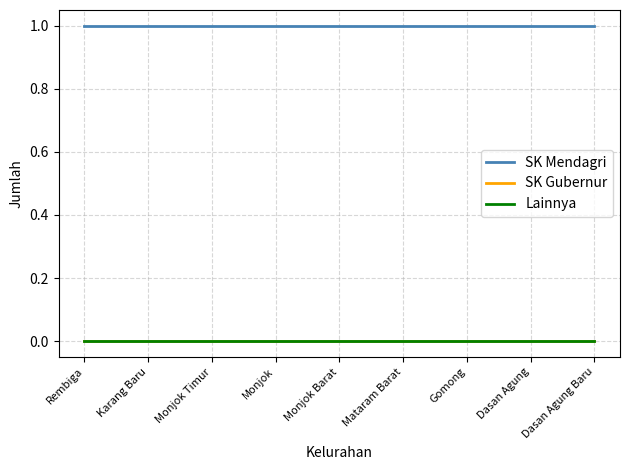

Reading right to left, transcribe all the data shown in this chart.

SK Mendagri: Dasan Agung Baru=1	Dasan Agung=1	Gomong=1	Mataram Barat=1	Monjok Barat=1	Monjok=1	Monjok Timur=1	Karang Baru=1	Rembiga=1
SK Gubernur: Dasan Agung Baru=0	Dasan Agung=0	Gomong=0	Mataram Barat=0	Monjok Barat=0	Monjok=0	Monjok Timur=0	Karang Baru=0	Rembiga=0
Lainnya: Dasan Agung Baru=0	Dasan Agung=0	Gomong=0	Mataram Barat=0	Monjok Barat=0	Monjok=0	Monjok Timur=0	Karang Baru=0	Rembiga=0